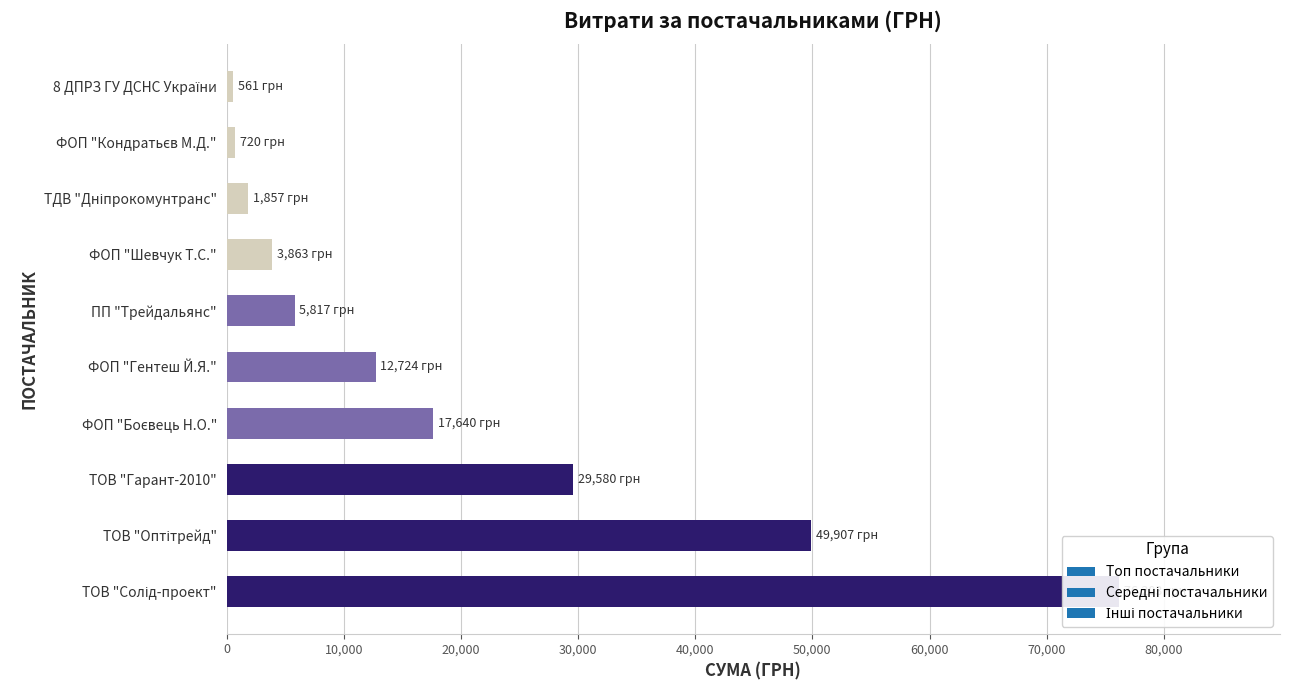

Reading left to right, extract all data points from this chart.

ТОВ "Оптітрейд"=49907.0	ФОП "Гентеш Й.Я."=12724.0	ТОВ "Гарант-2010"=29580.0	ТОВ "Солід-проект"=76202.7	ФОП "Боєвець Н.О."=17640.0	ФОП "Шевчук Т.С."=3863.0	ПП "Трейдальянс"=5817.0	ТДВ "Дніпрокомунтранс"=1857.2	8 ДПРЗ ГУ ДСНС України=561.4	ФОП "Кондратьєв М.Д."=720.0